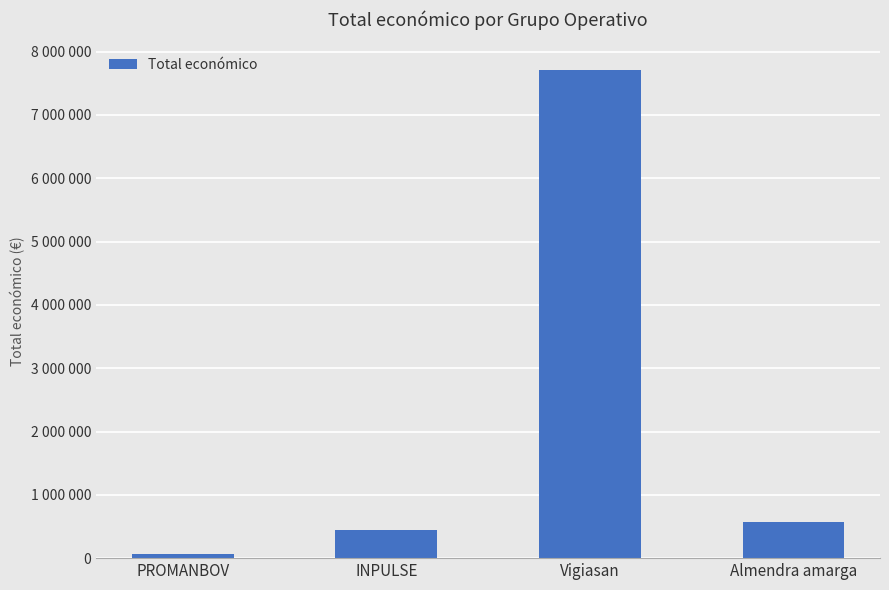

Are the bars horizontal?

No